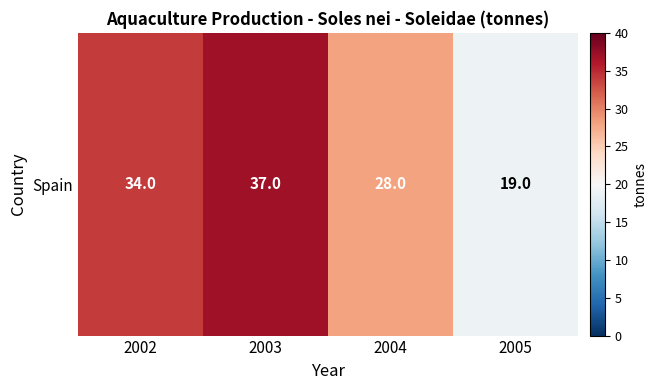

Rank the categories by value from lowest to highest.

2005, 2004, 2002, 2003